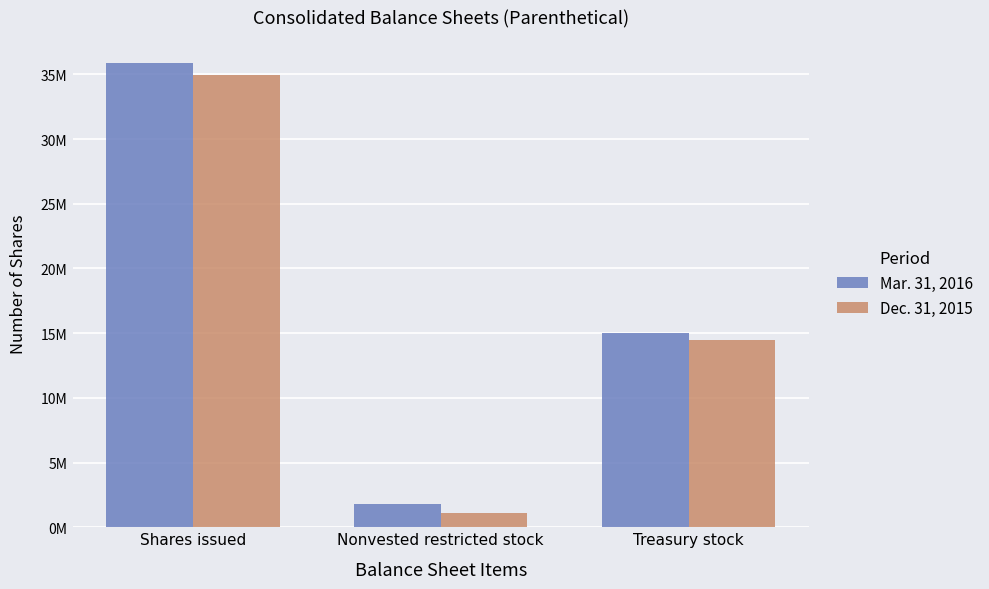

What are all the series names shown in the legend?

Mar. 31, 2016, Dec. 31, 2015